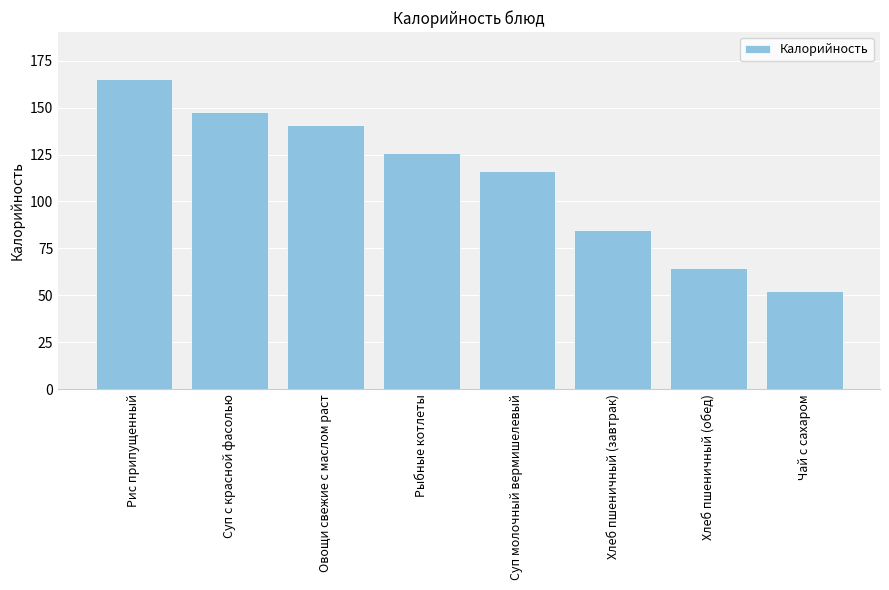

What is the difference between the maximum and second lowest values?

101.1